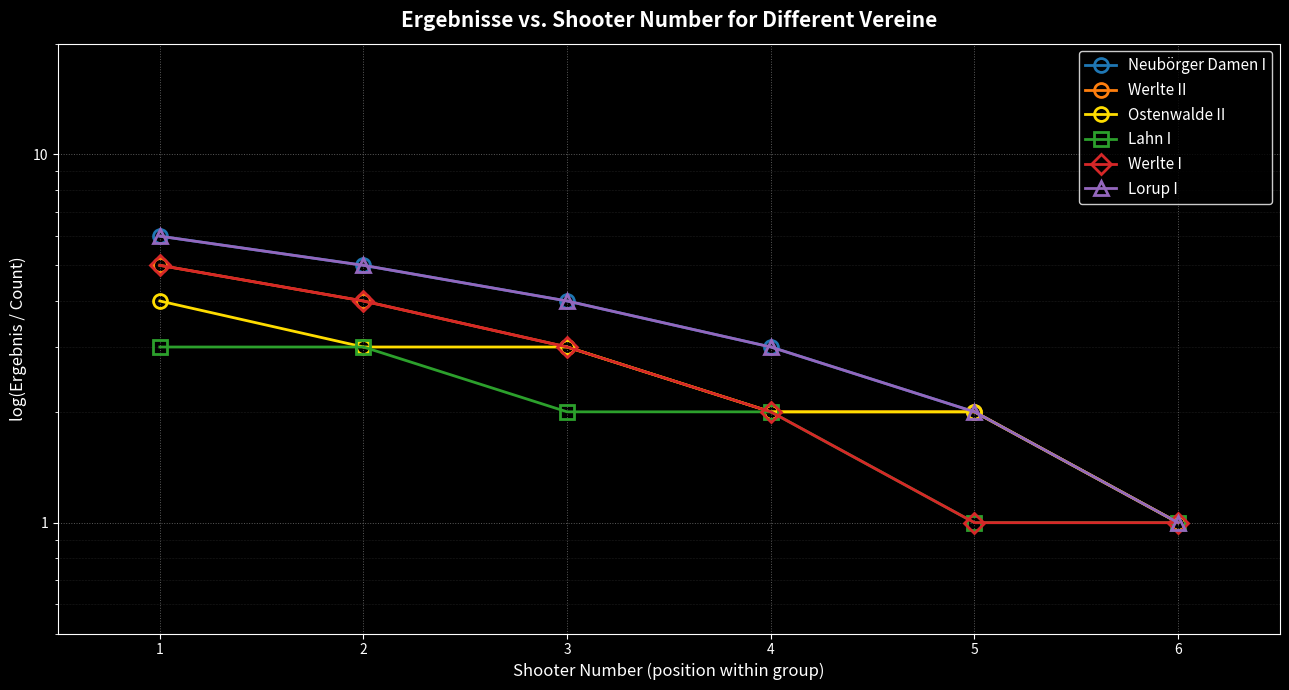

Count the Lorup I values in the range 2 to 5.

4